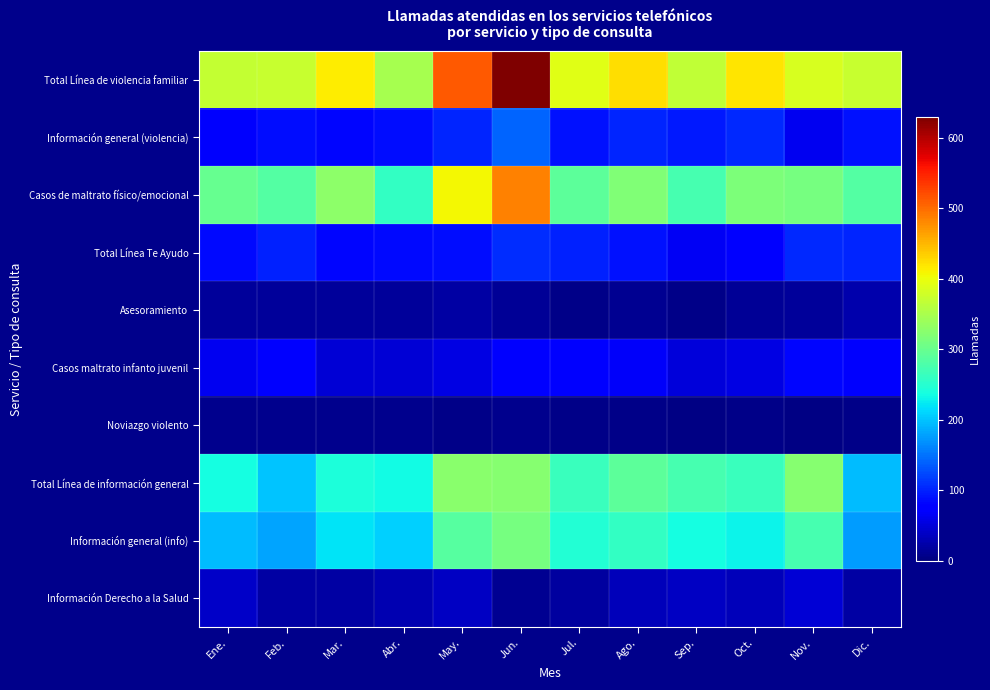

Which series has the largest range (max minus min)?

Total Línea de violencia familiar